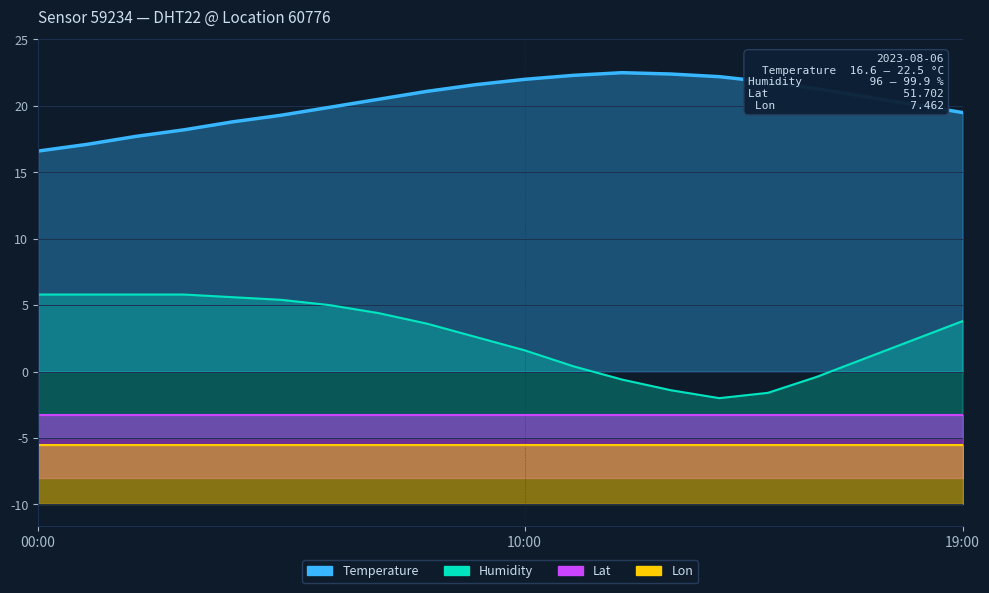

The value of Temperature at 04:00 is 12.4. True or false?

False